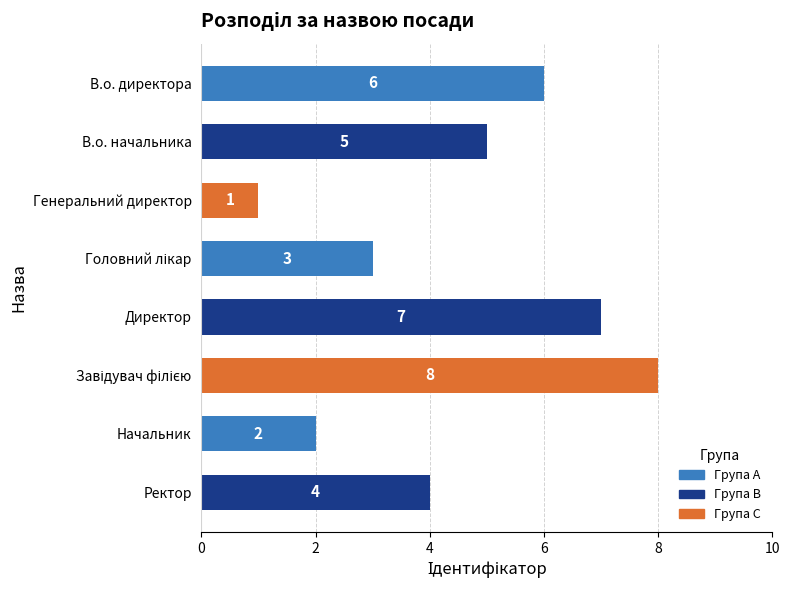

Reading bottom to top, transcribe all the data shown in this chart.

4	2	8	7	3	1	5	6